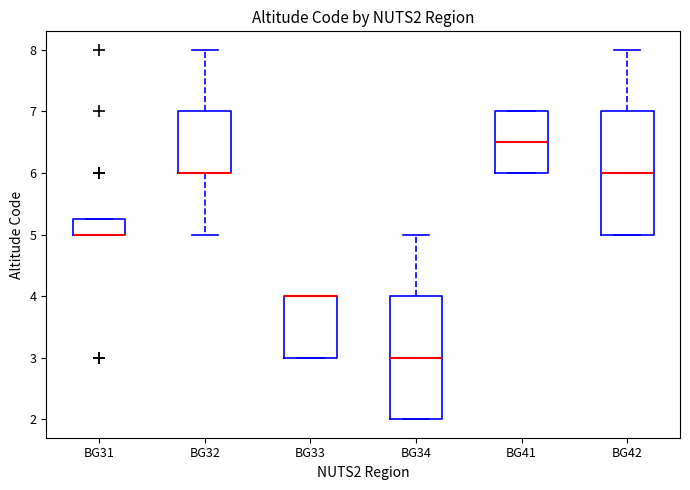

Reading left to right, read every box against the y-axis: the position of its median line, the range the box covers, and the ends of its whiskers. The values are not printed on the chart, so give them approximately, as read against the axis.

BG31: median 5.0 (drawn on the box's lower edge), box 5.0 to 5.3, whiskers 5.0 to 5.3
BG32: median 6.0 (drawn on the box's lower edge), box 6.0 to 7.0, whiskers 5.0 to 8.0
BG33: median 4.0 (drawn on the box's upper edge), box 3.0 to 4.0, whiskers 3.0 to 4.0
BG34: median 3.0, box 2.0 to 4.0, whiskers 2.0 to 5.0
BG41: median 6.5, box 6.0 to 7.0, whiskers 6.0 to 7.0
BG42: median 6.0, box 5.0 to 7.0, whiskers 5.0 to 8.0